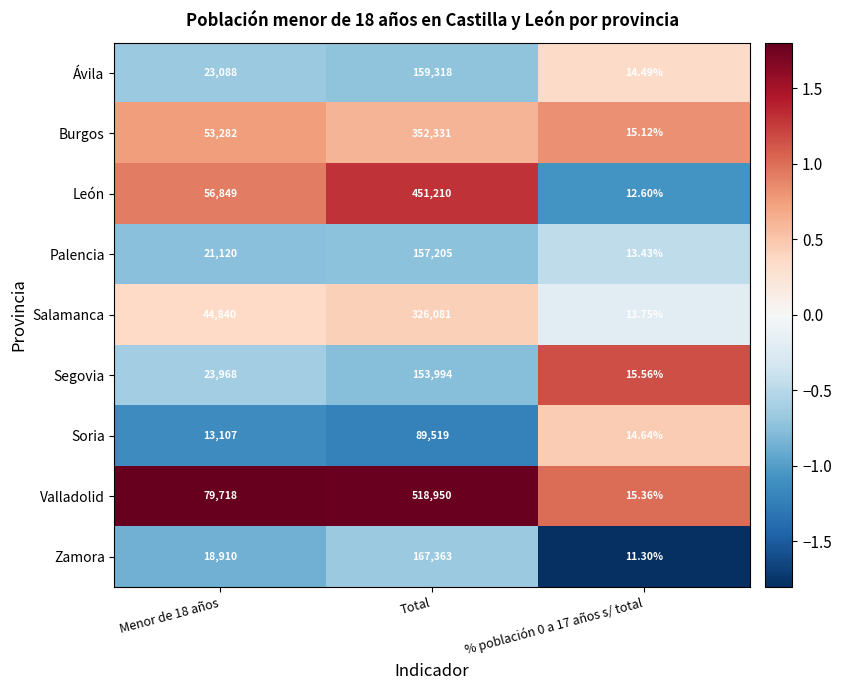

Which series has the largest range (max minus min)?

Valladolid